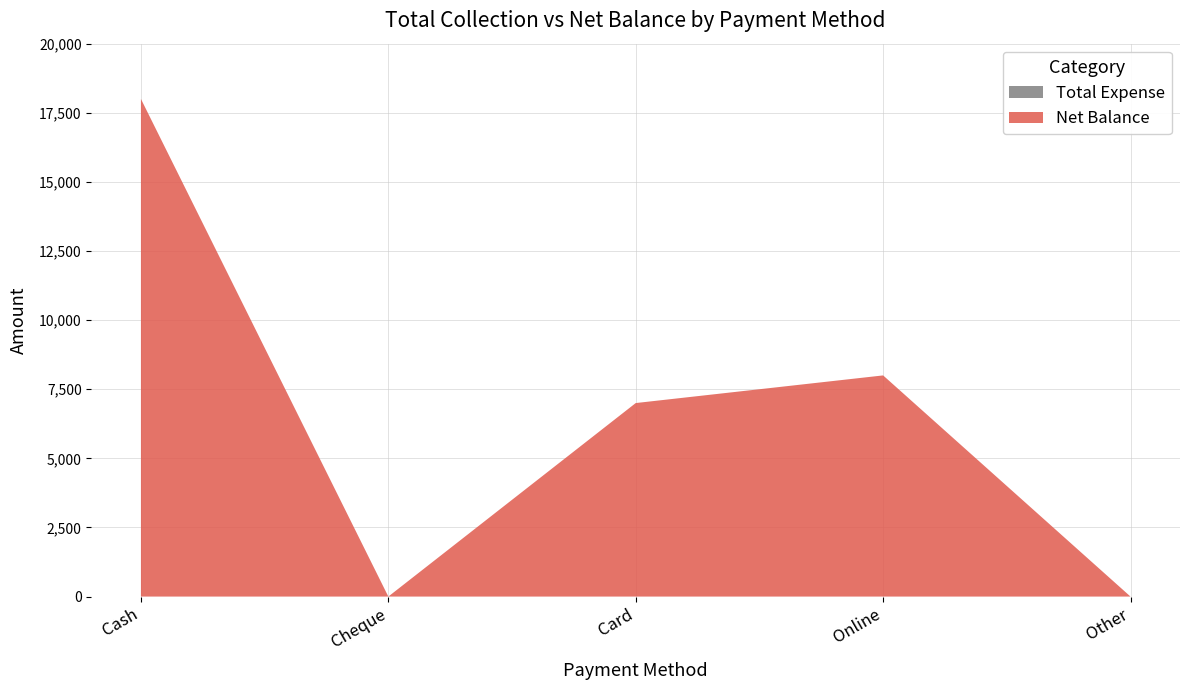

Reading right to left, list all the values displayed in this chart.

Net Balance: Other=0	Online=8000	Card=7000	Cheque=0	Cash=18000
Total Expense: Other=0	Online=0	Card=0	Cheque=0	Cash=0